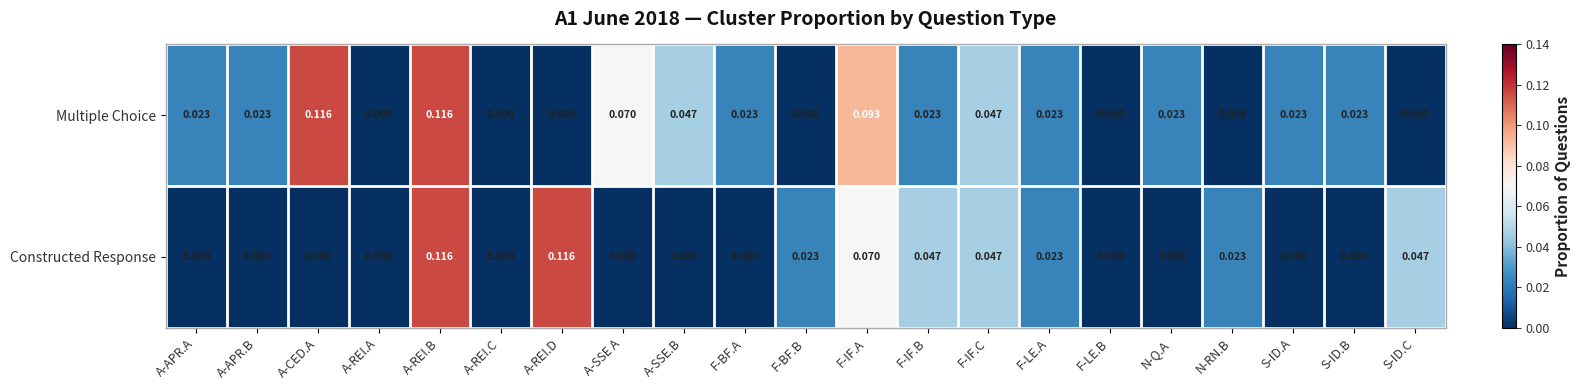

Which series has the largest total across all categories?

Multiple Choice